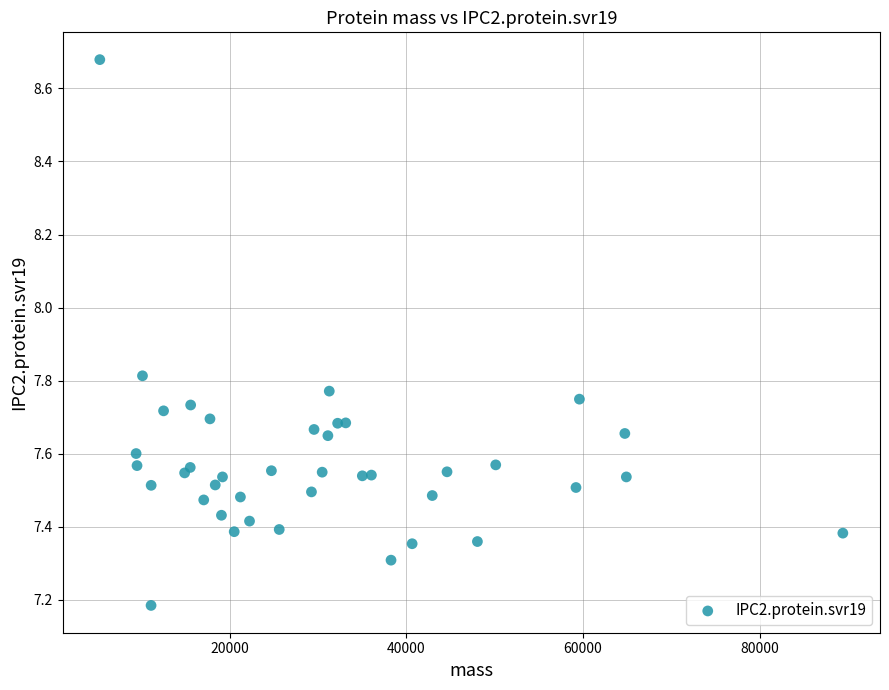

What Y value in the scatter plot is closest to 7?

7.2